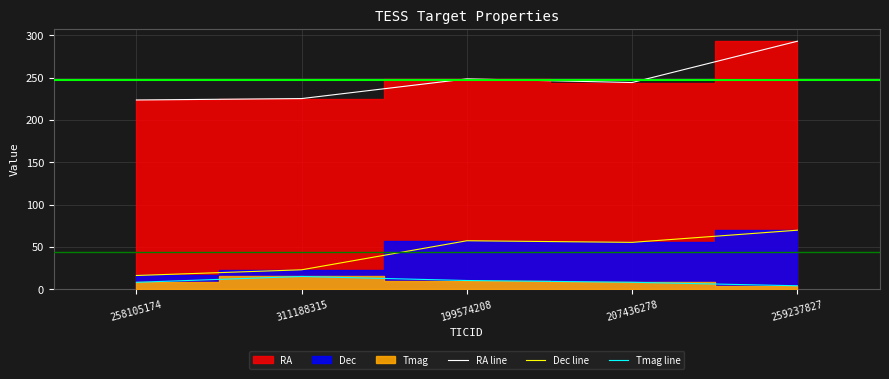

Read the RA line value at 258105174.

223.6